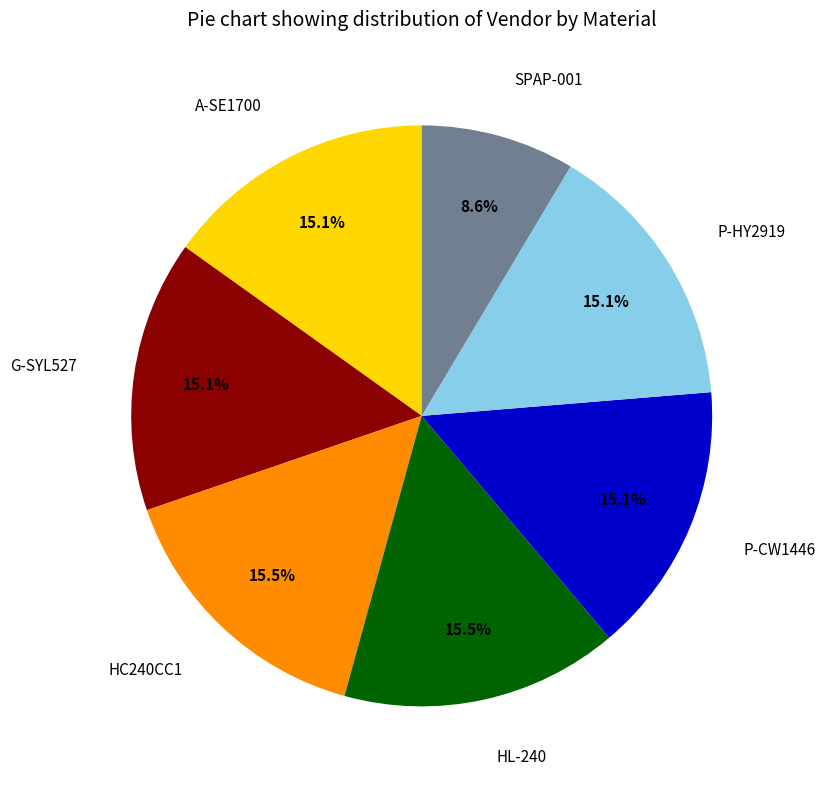

How many slices are in this pie chart?

7